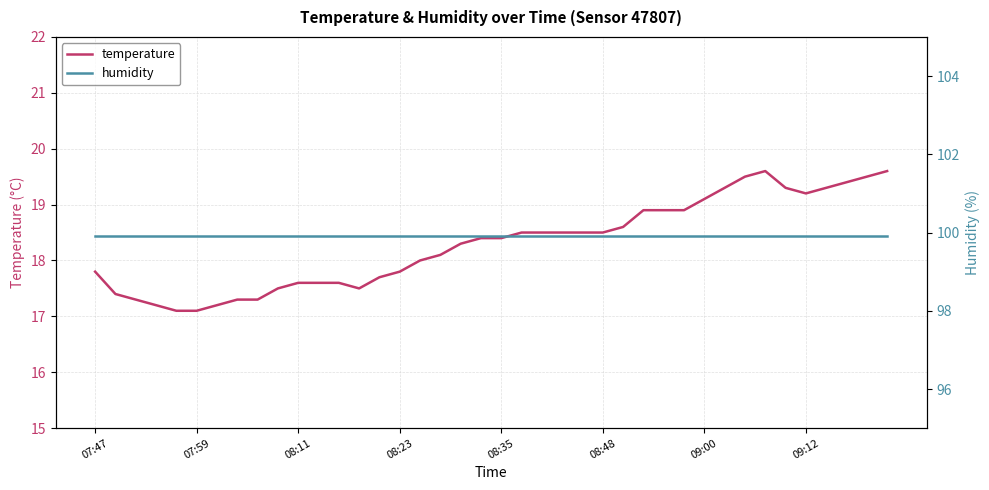

Rank the series by their maximum value, from highest to lowest.

humidity, temperature